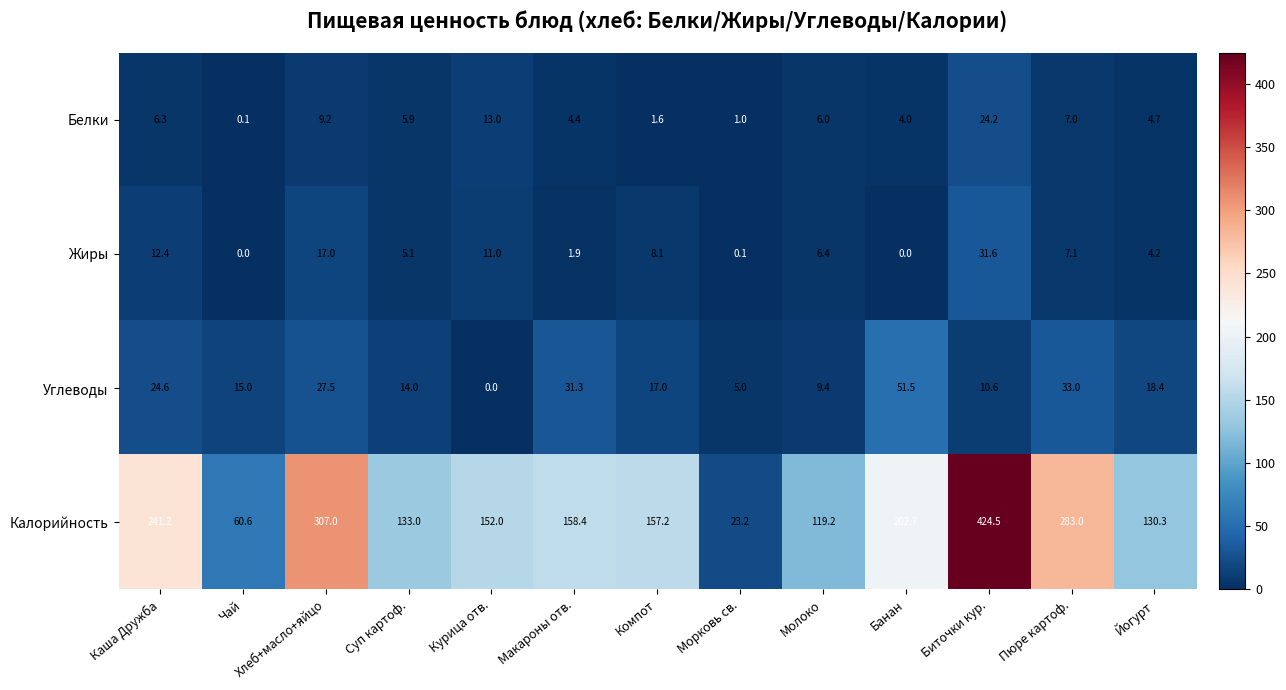

What is the difference between the maximum and minimum values in the Углеводы series?

51.5